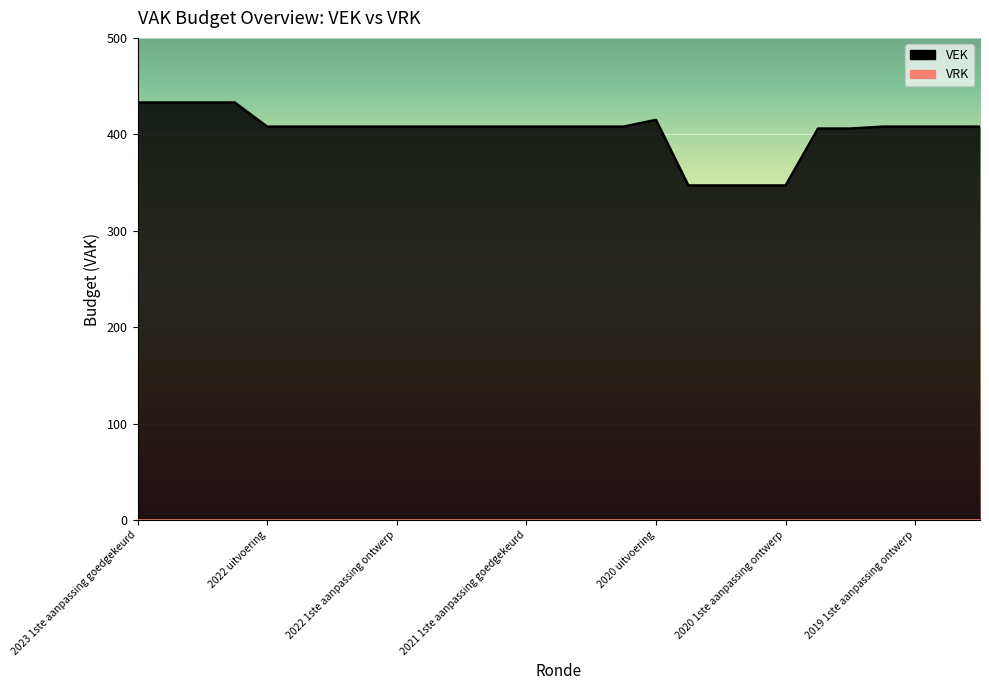

What is the approximate value at 2019 1ste aanpassing ontwerp, to the nearest 10?

410